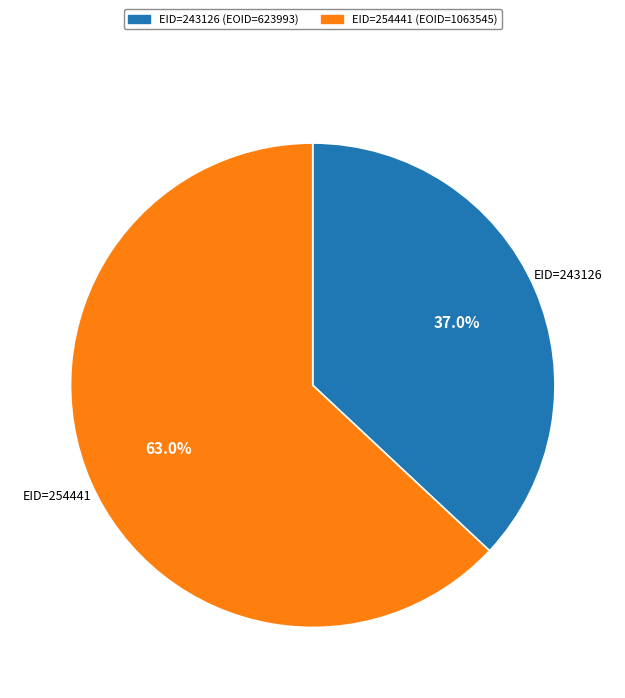

True or false: EID=254441 accounts for 55% of the total.

False